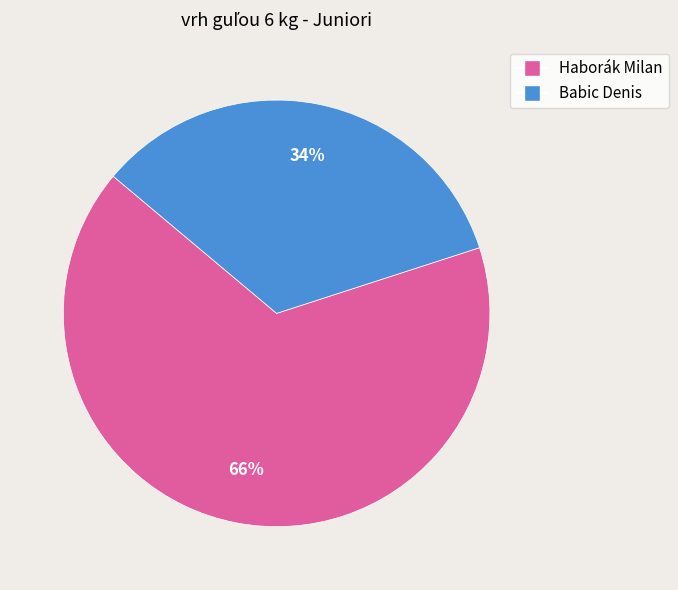

Does Babic Denis account for over 50% of the chart?

No